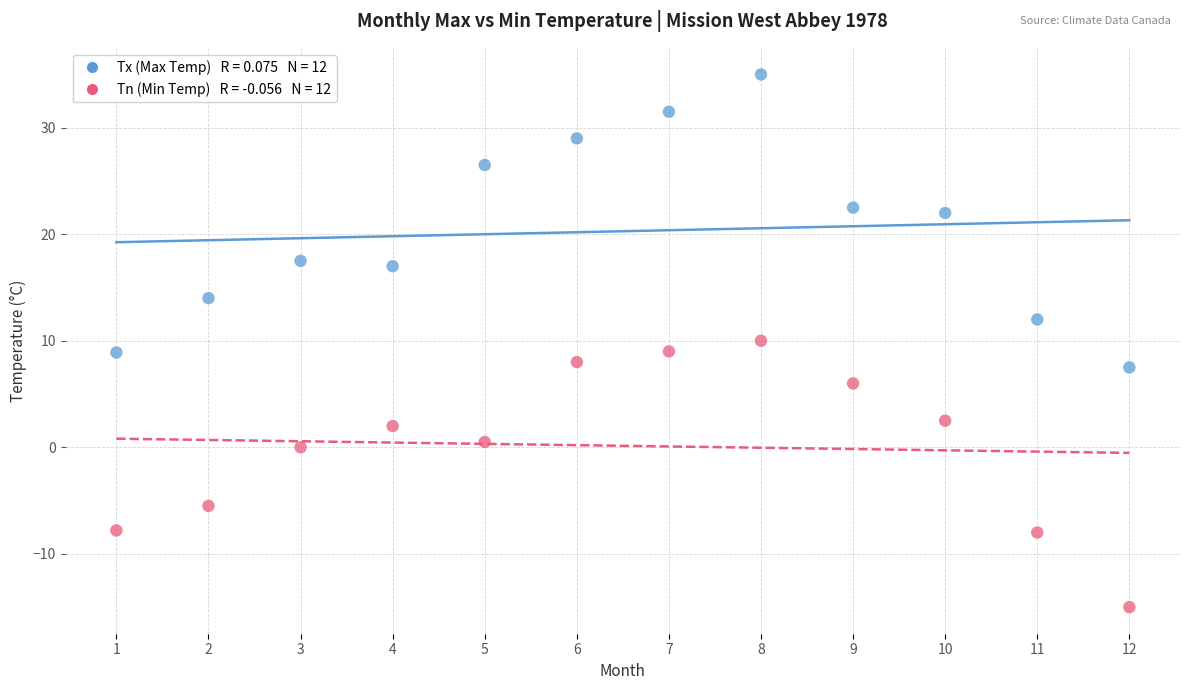

Across all data points, what is the range of X values (max minus min)?

11.0